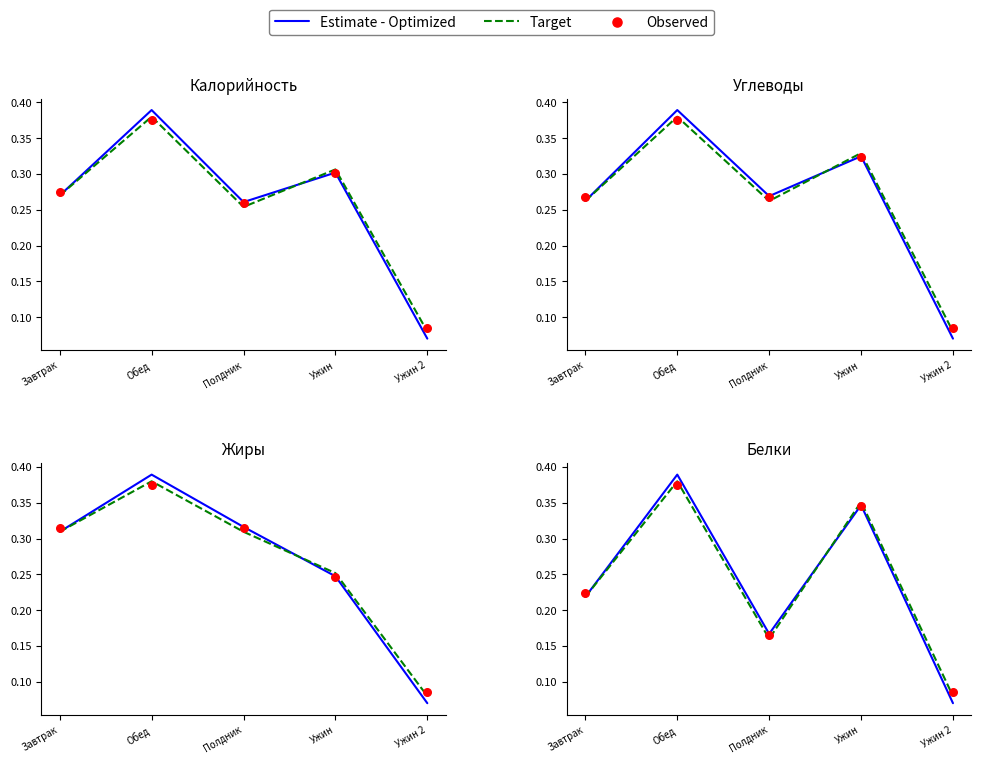

At how many categories does at least one series exceed 0?

5